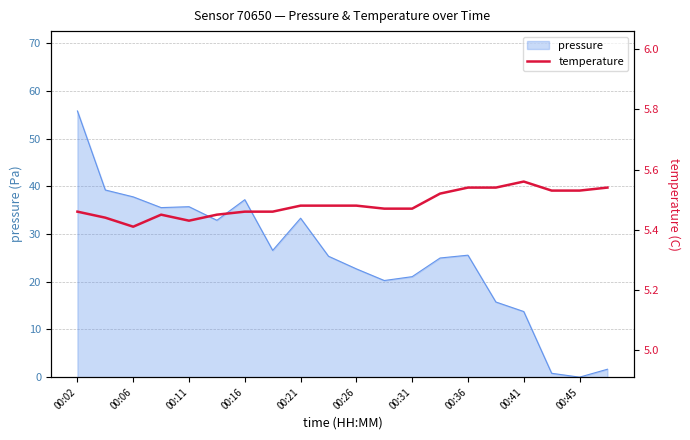

How many lines are shown in the chart?

1